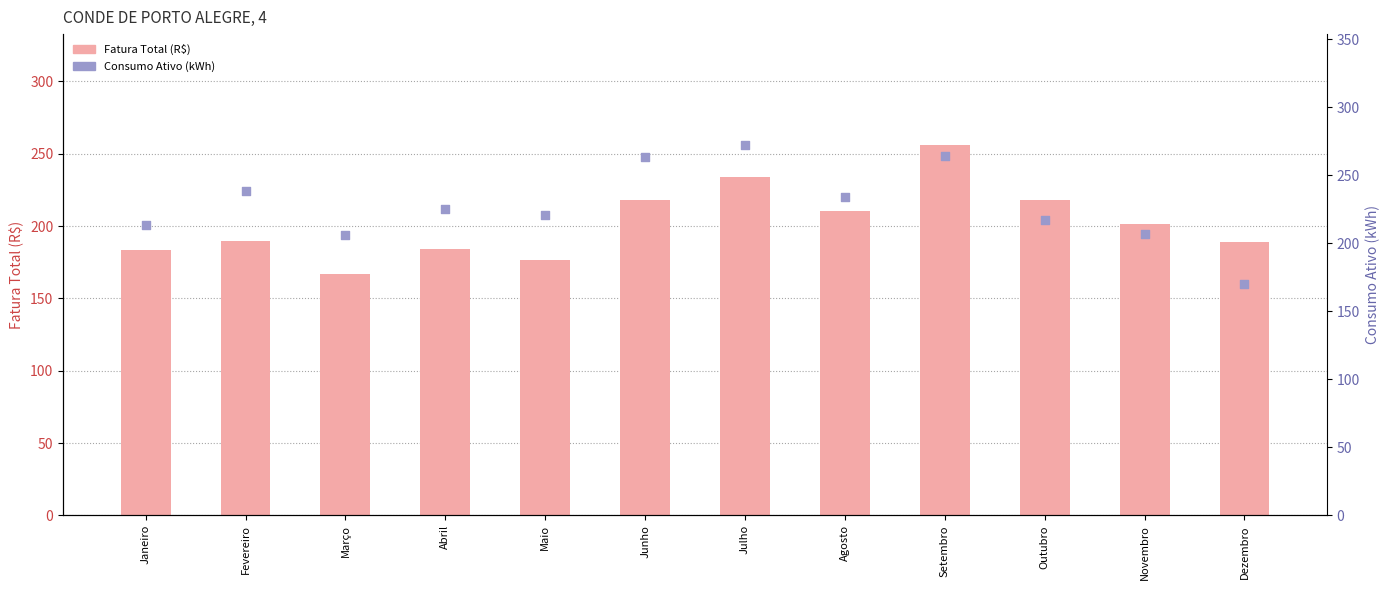

Which series has the largest total across all categories?

Consumo Ativo (kWh)